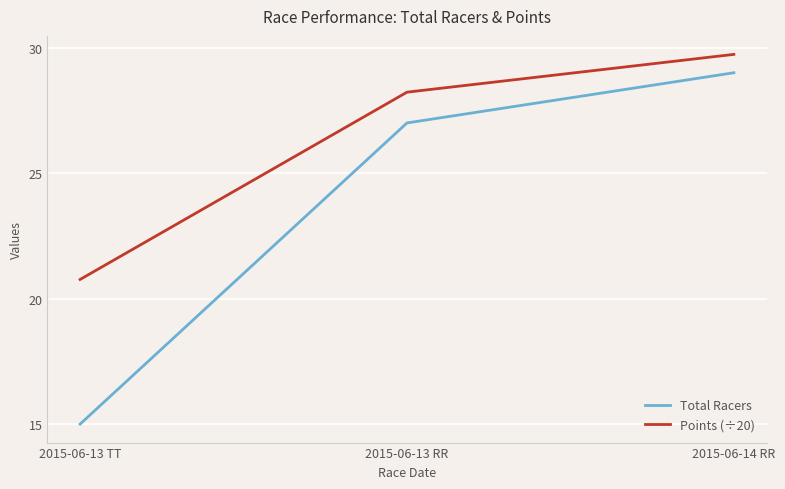

What is the approximate value of Total Racers at 2015-06-14 RR?

29.0